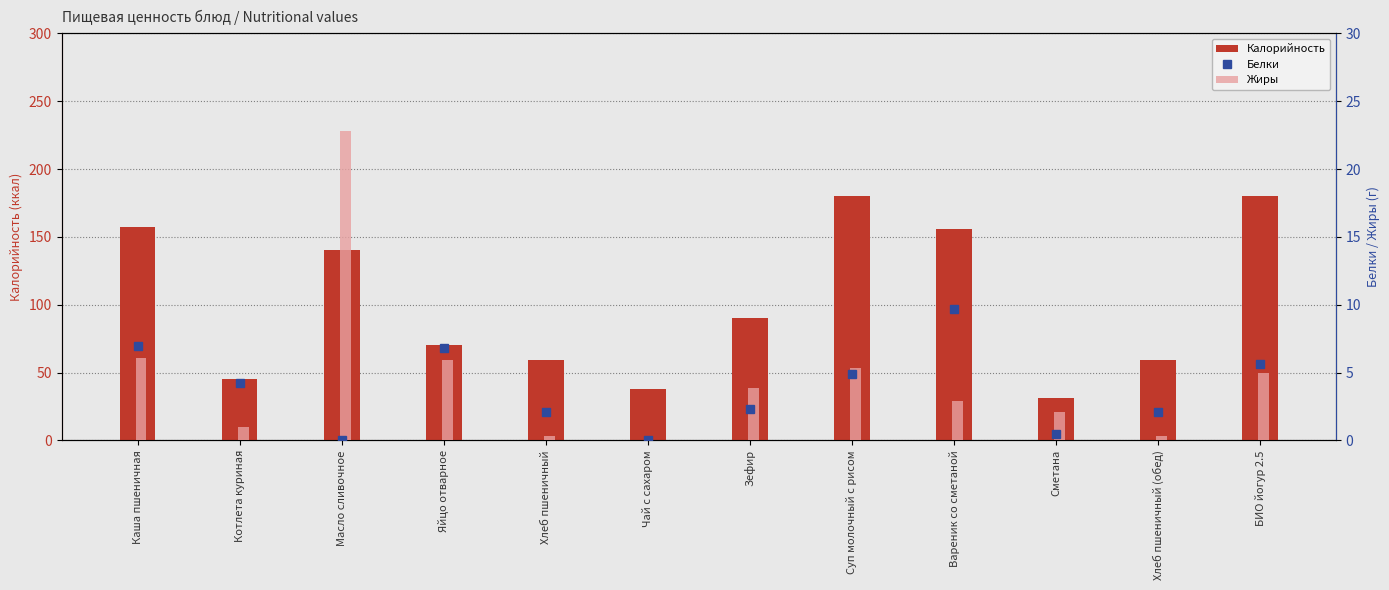

Does the chart contain stacked bars?

No